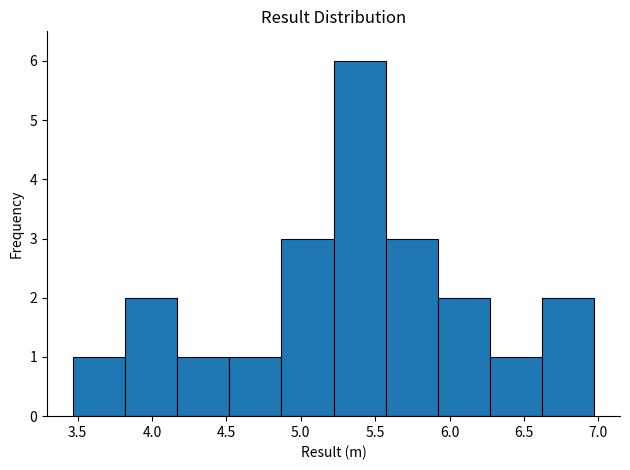

How tall is the bar that spans 5.92 to 6.27 on the x-axis? Neither the bar edges nor the heights are printed on the chart, so give them approximately, as read against the axes.

2